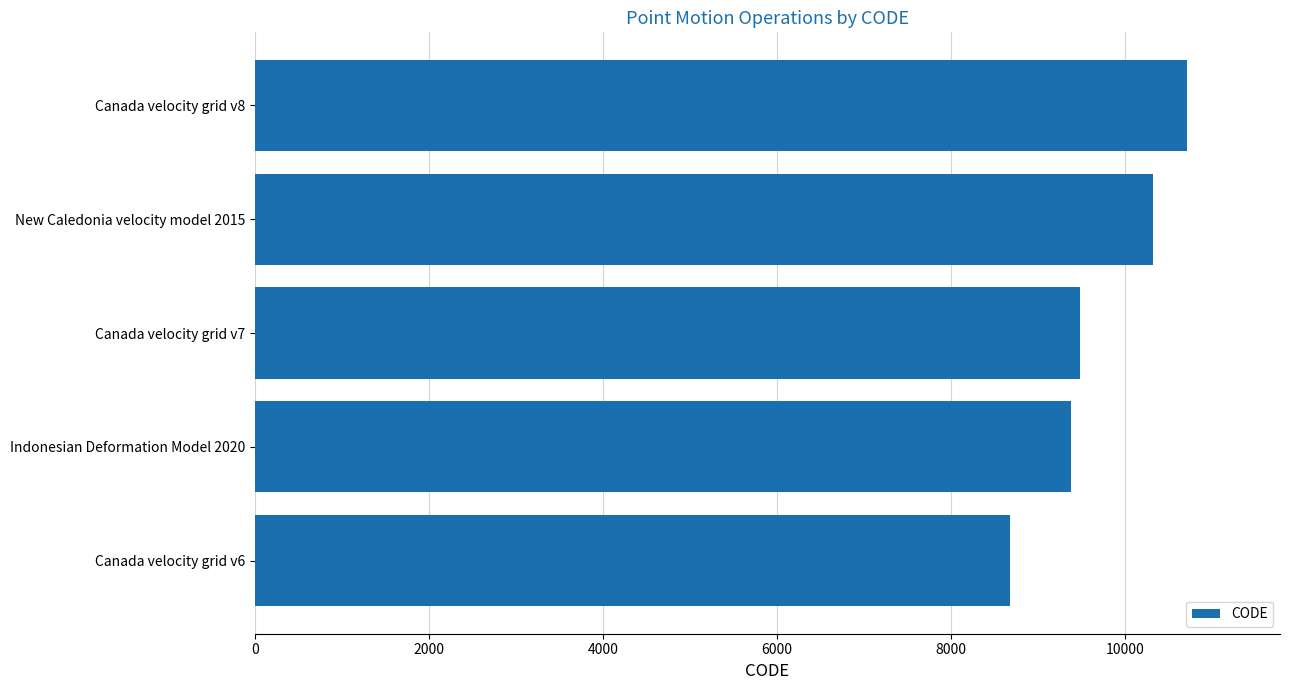

At which category does the chart reach its peak across all series?

Canada velocity grid v8